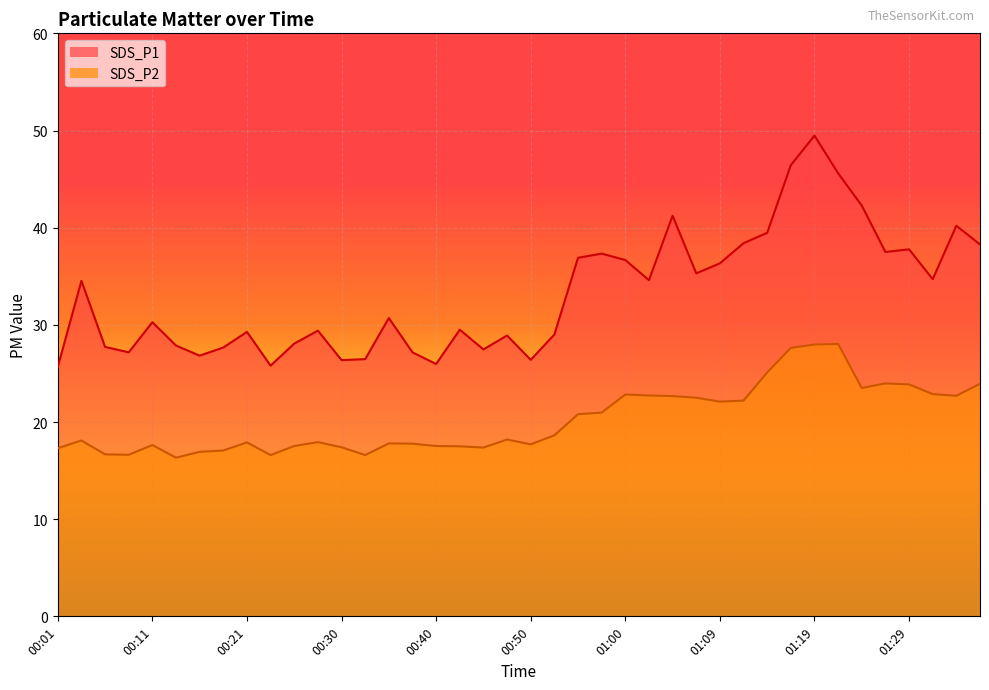

What is the highest value of the SDS_P2 series?

28.0